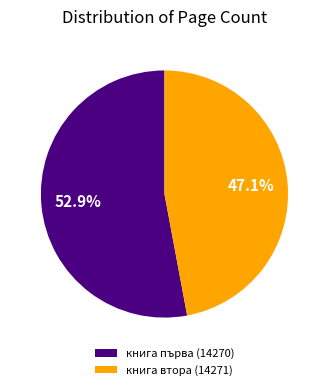

Is it true that книга втора (14271) is 47% of the pie?

True